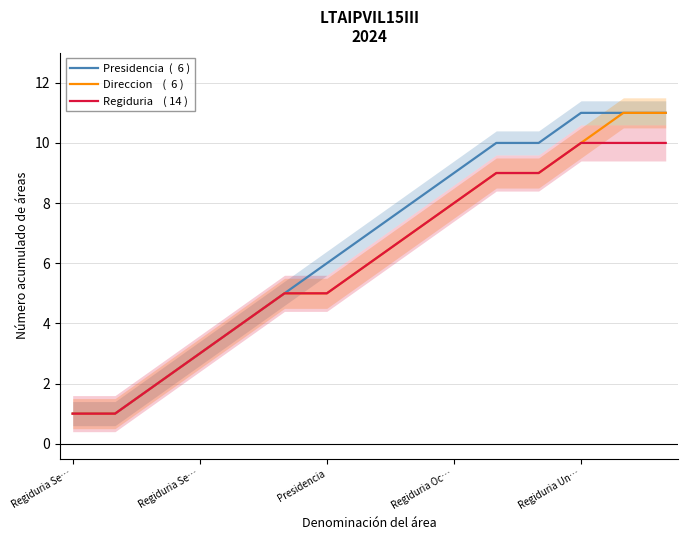

True or false: Regiduria    ( 14 ) and Direccion    (  6 ) cross at least once.

False